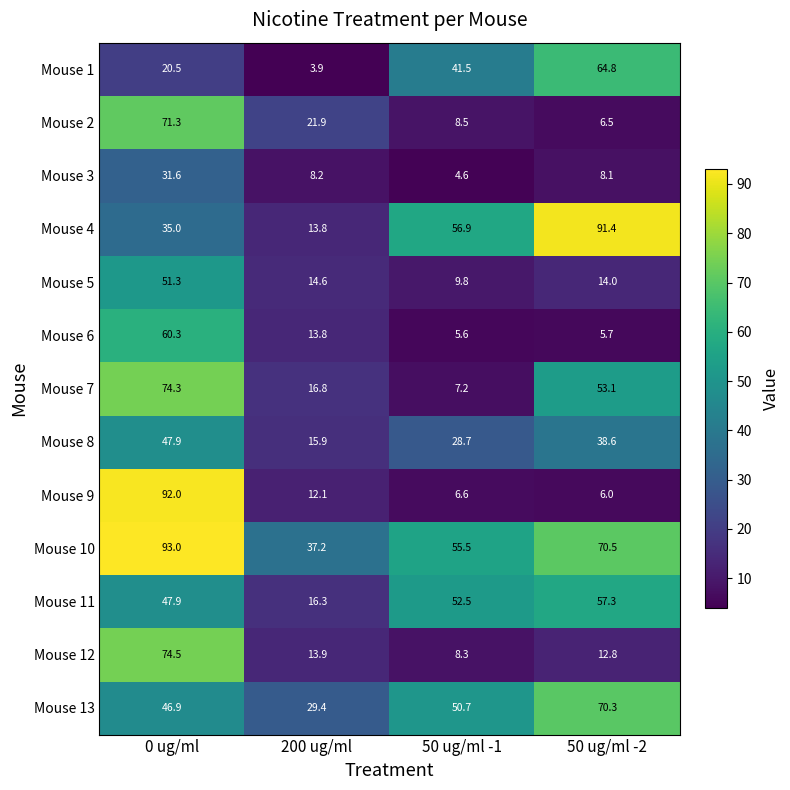

How many data points in Mouse 10 are less than 70?

2